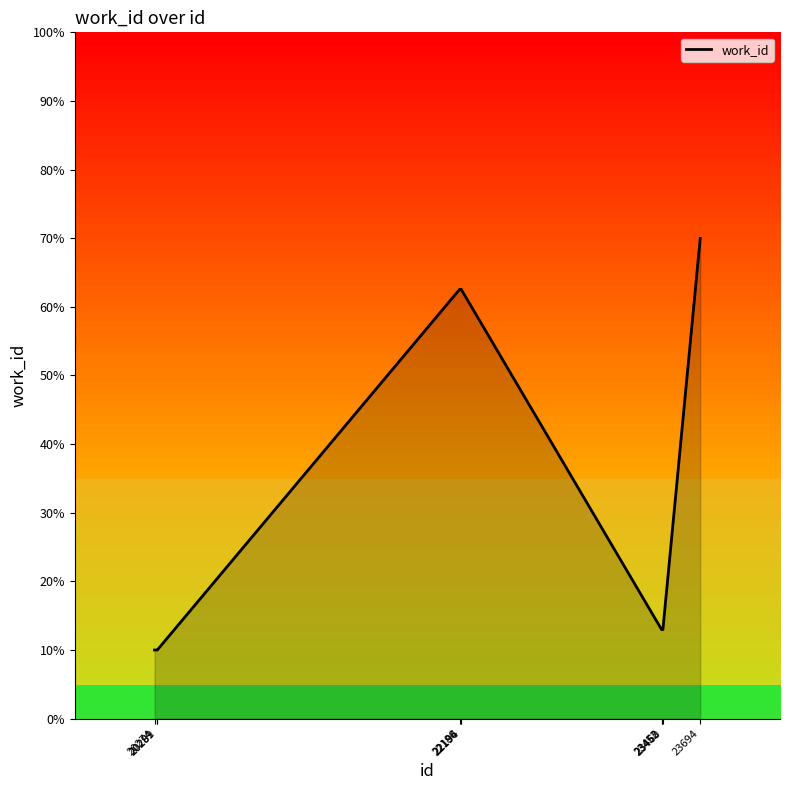

Is it true that the value at 23460 is 13.0?

True